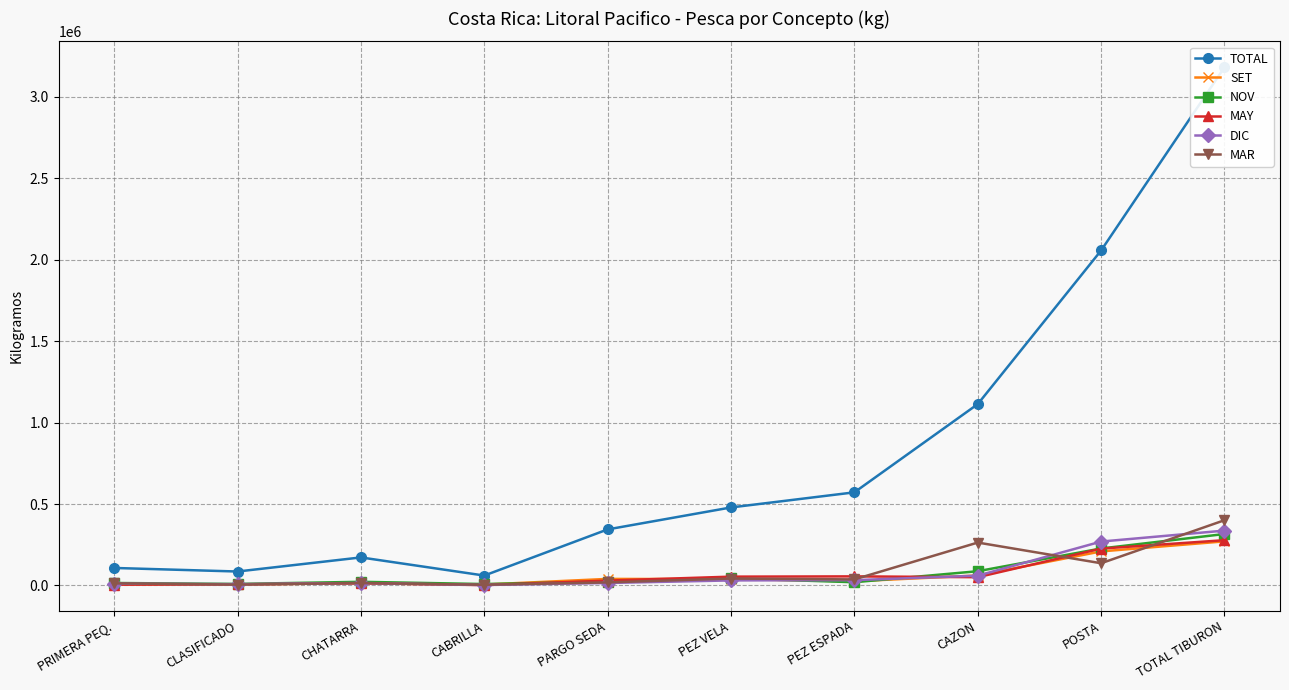

How many interior local peaks does the SET series have?

2